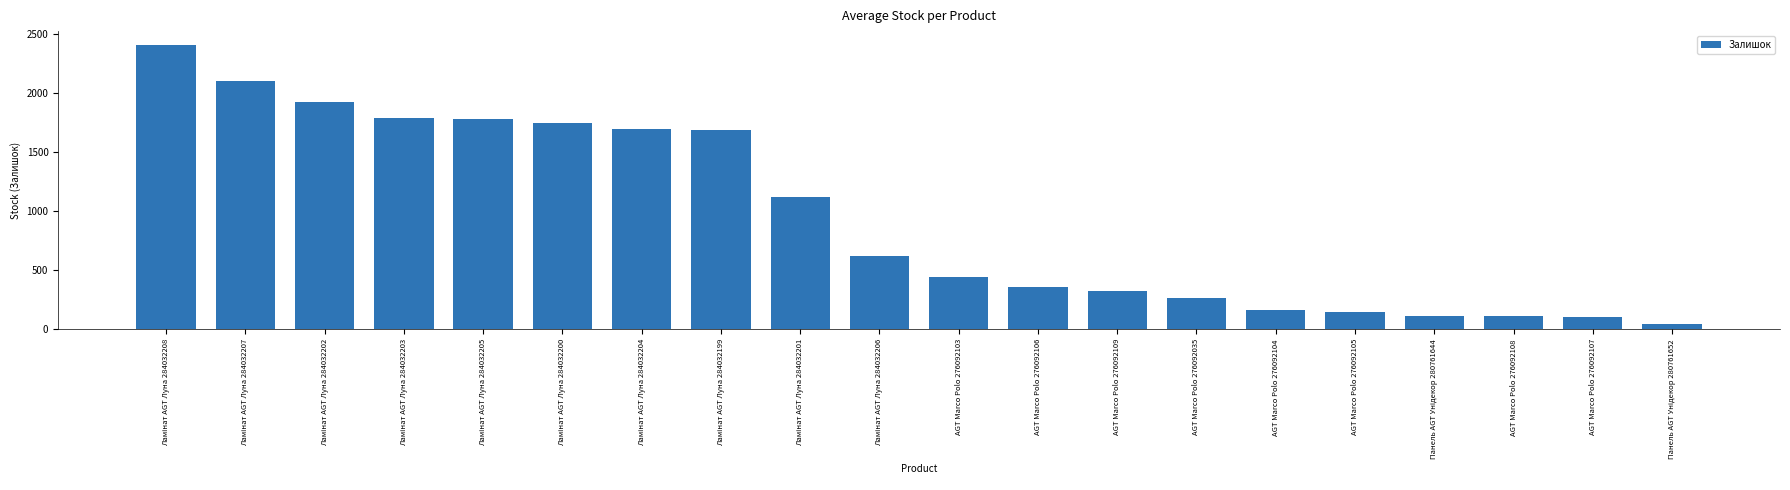

Is it true that the value at AGT Marco Polo 276092103 is 143?

False